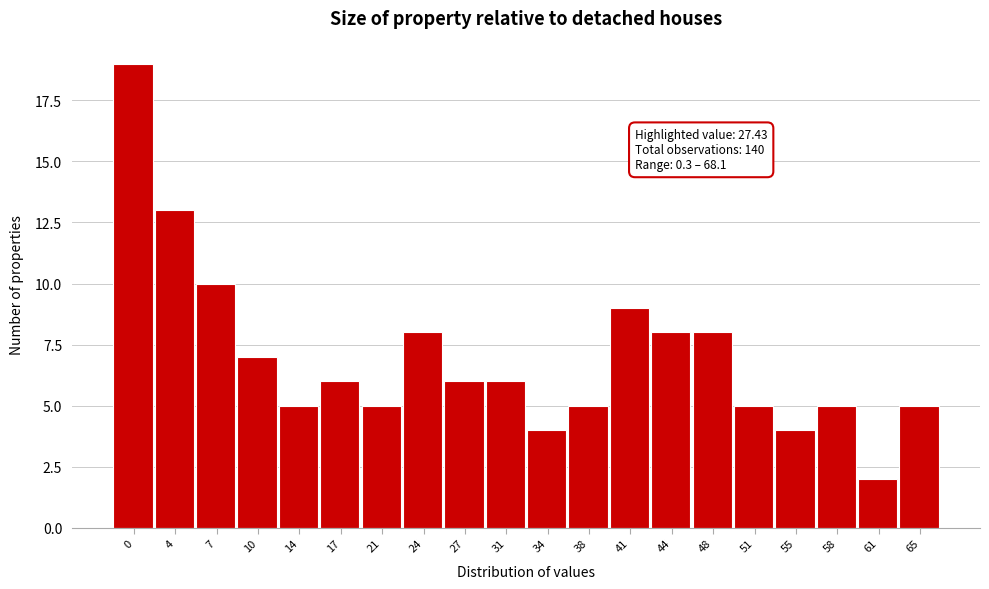

Reading left to right, what are all the values shown in this chart?

0=19	4=13	7=10	10=7	14=5	17=6	21=5	24=8	27=6	31=6	34=4	38=5	41=9	44=8	48=8	51=5	55=4	58=5	61=2	65=5